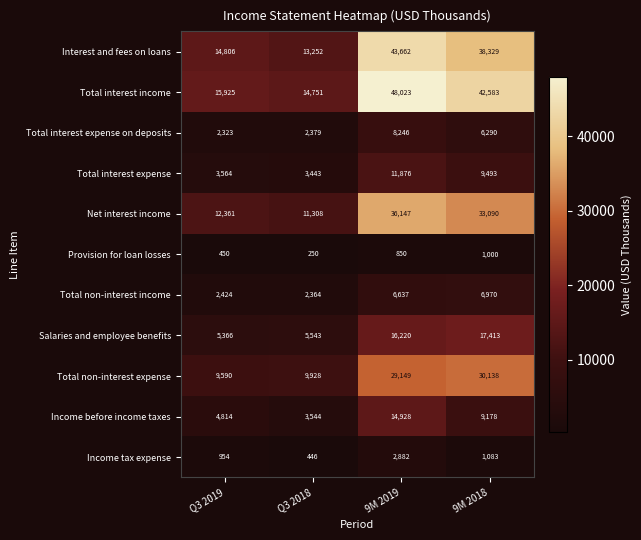

What is the difference between the Net interest income values at 9M 2019 and 9M 2018?

3057